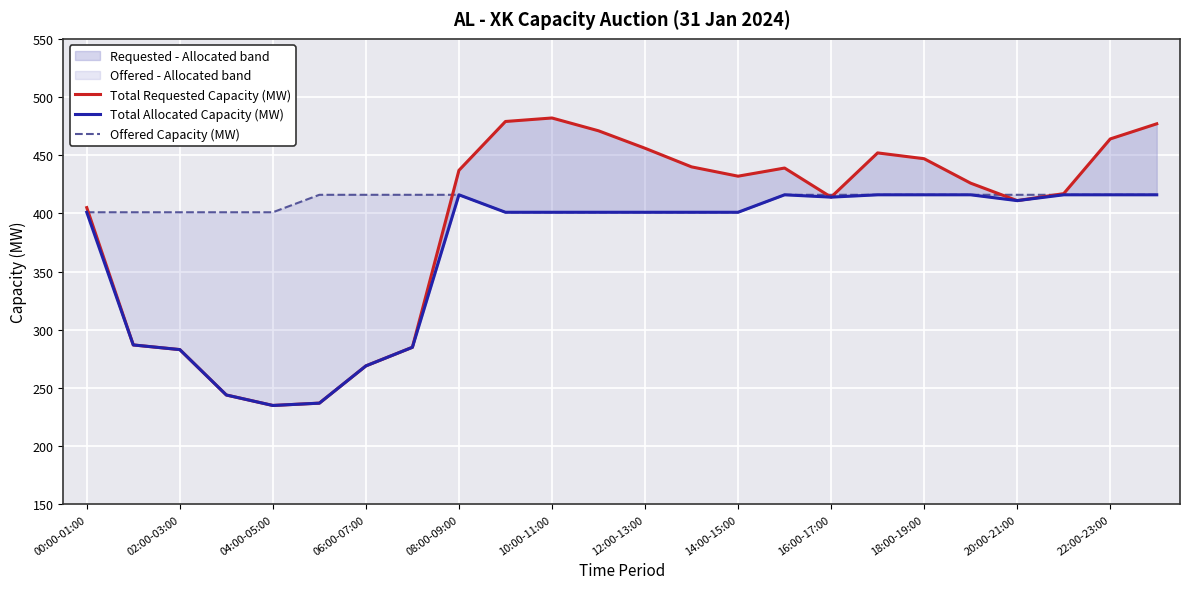

What is the difference between the maximum and minimum values in the Offered Capacity (MW) series?

15